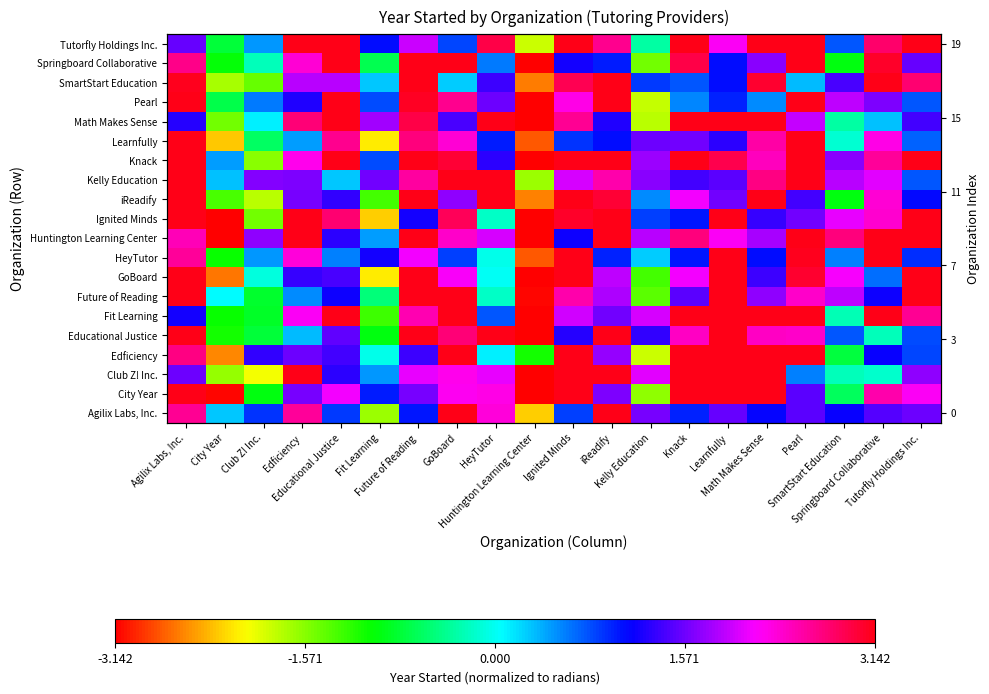

At how many categories does at least one series exceed 2?

16